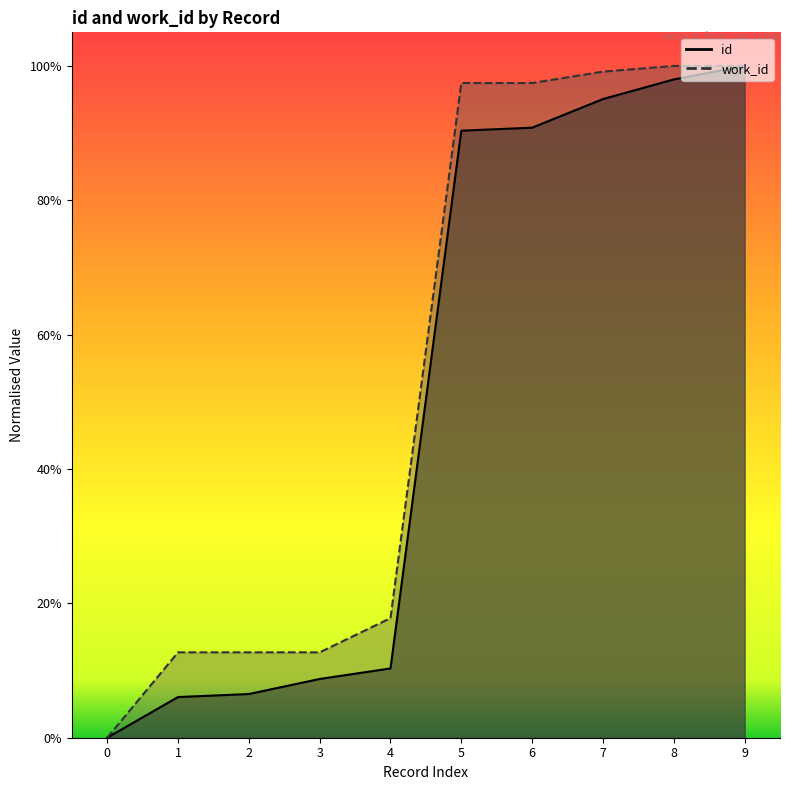

True or false: work_id and id cross at least once.

False